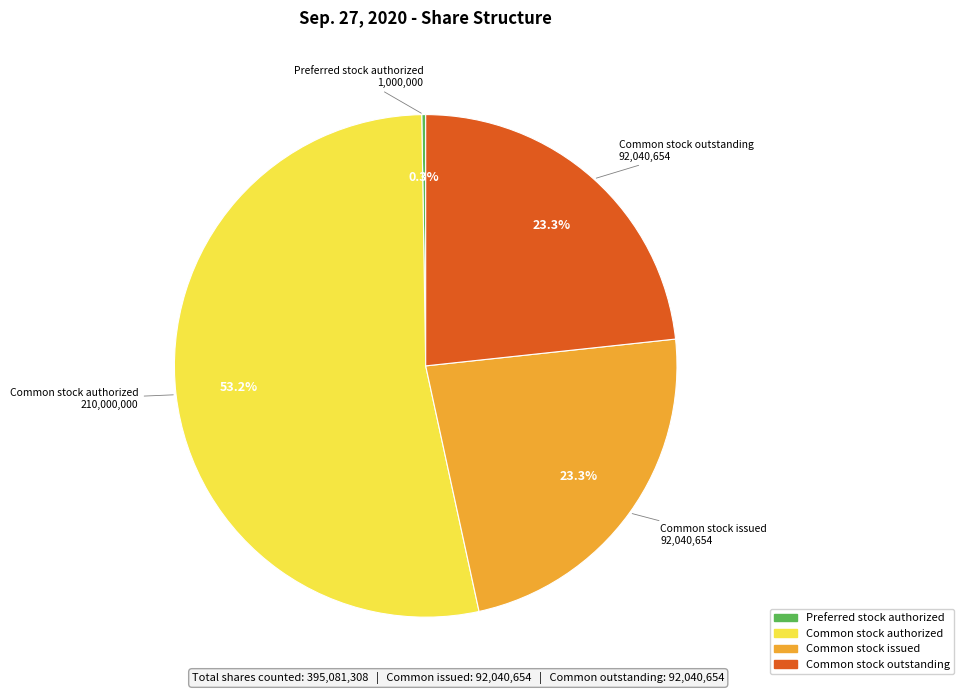

Does any single category account for the majority?

Yes